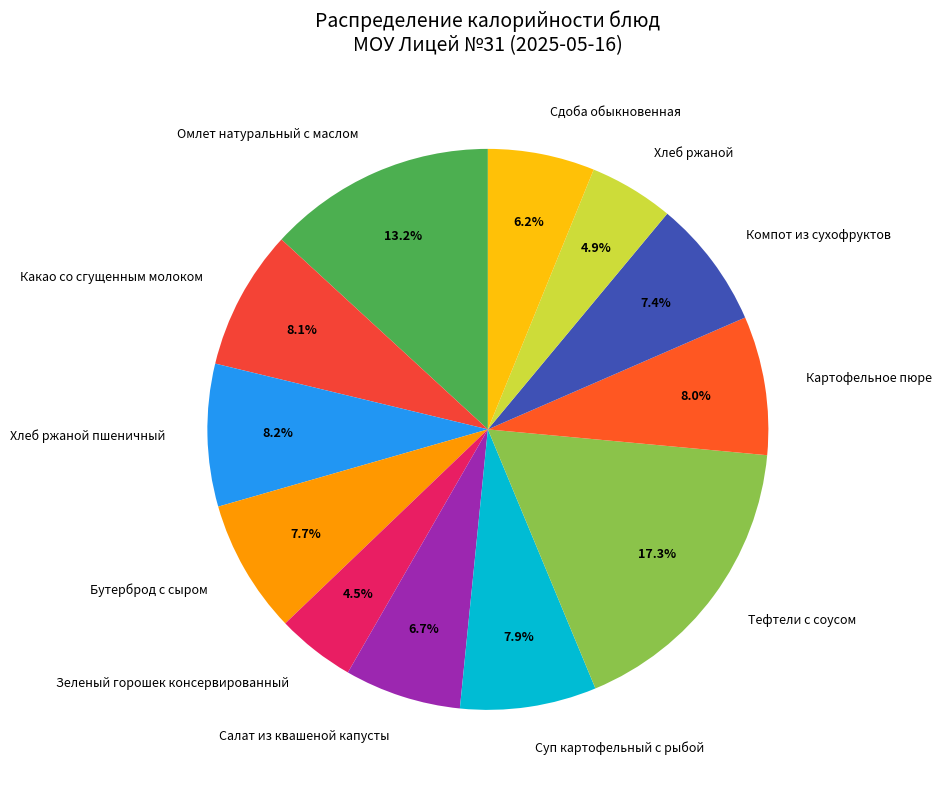

How many segments does this pie chart have?

12